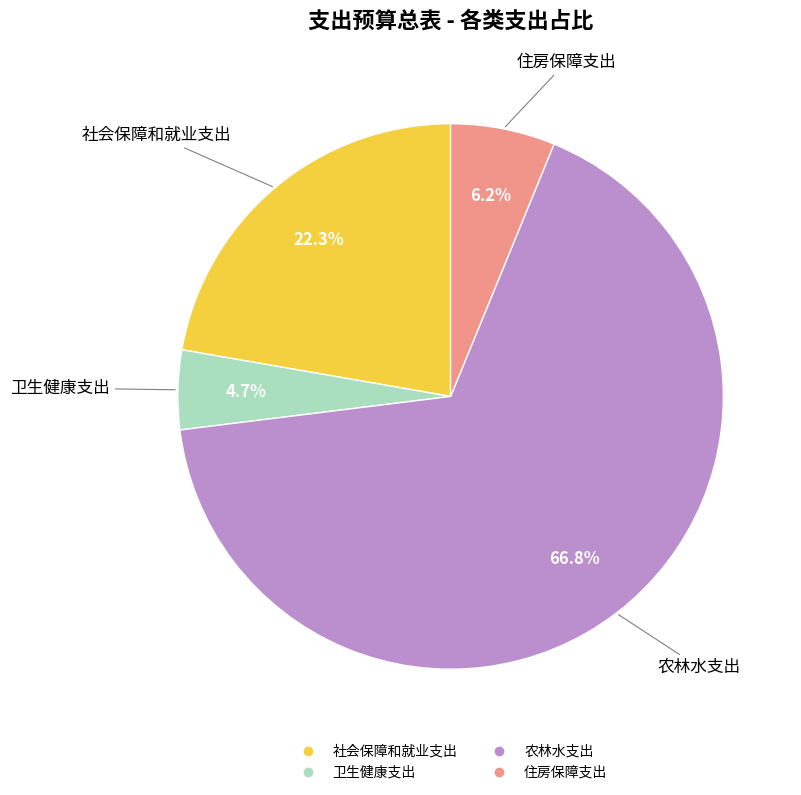

Is it true that 住房保障支出 is 6% of the pie?

True